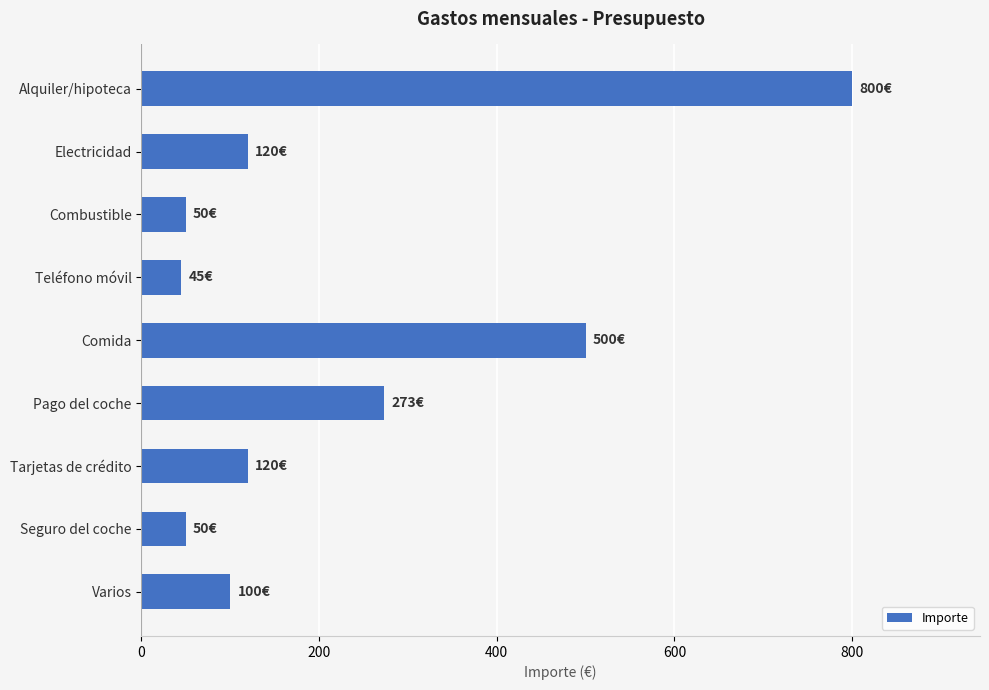

True or false: the data shows 50 at Seguro del coche.

True